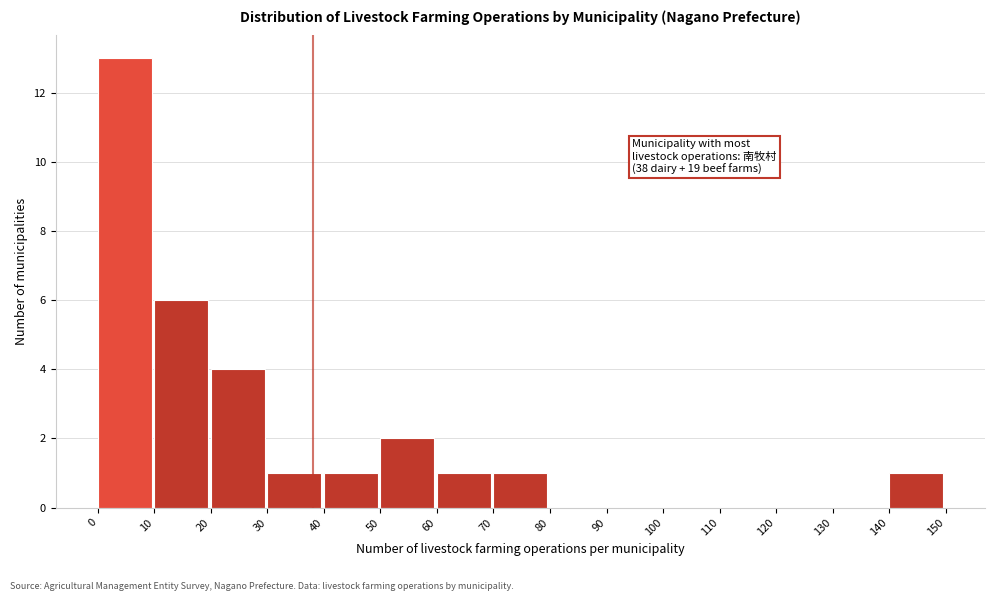

Over which range of the x-axis is the bar tallest?

0 to 10